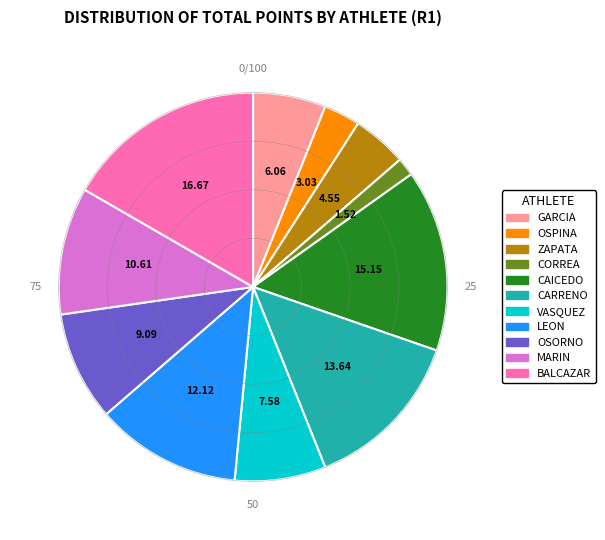

Is there a majority slice in this chart?

No